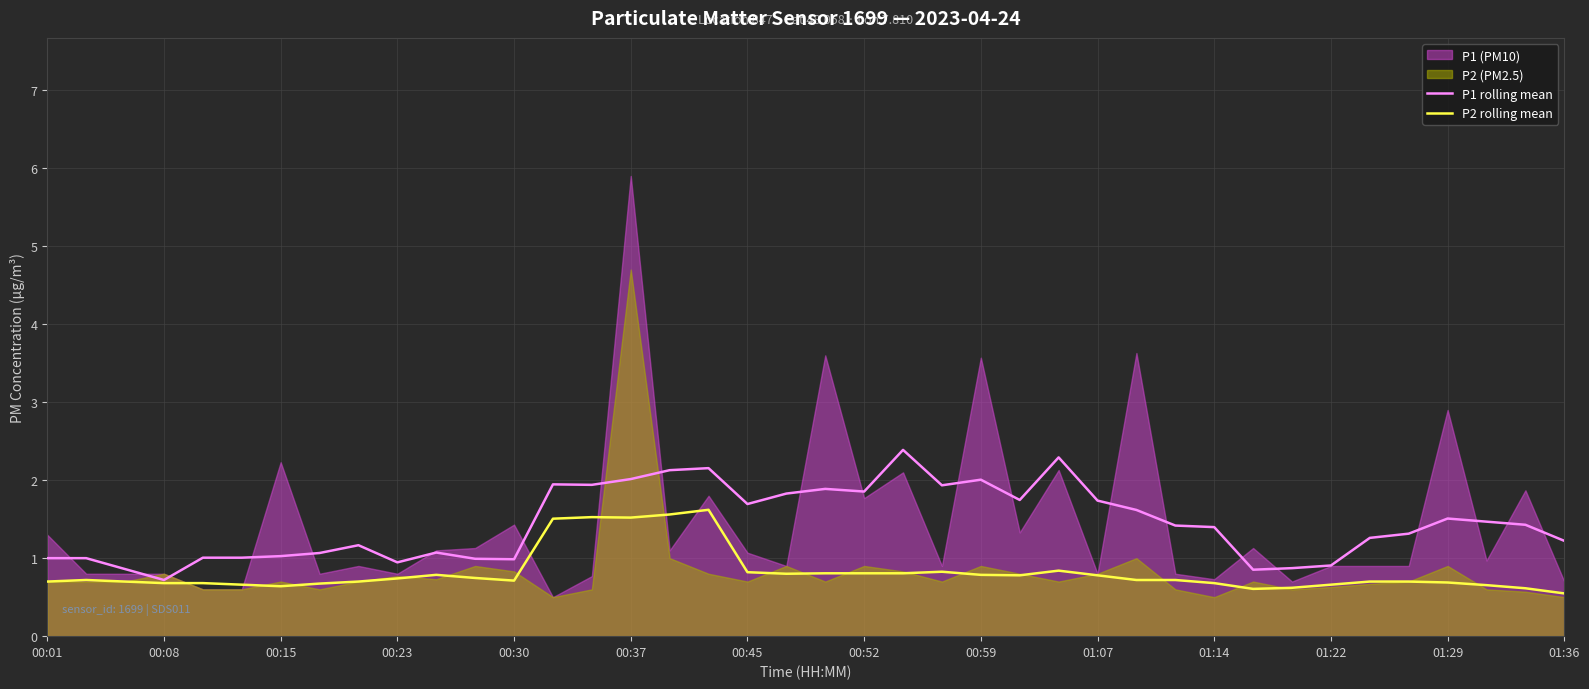

Is it true that P2 rolling mean equals 0.8 at 25?

True